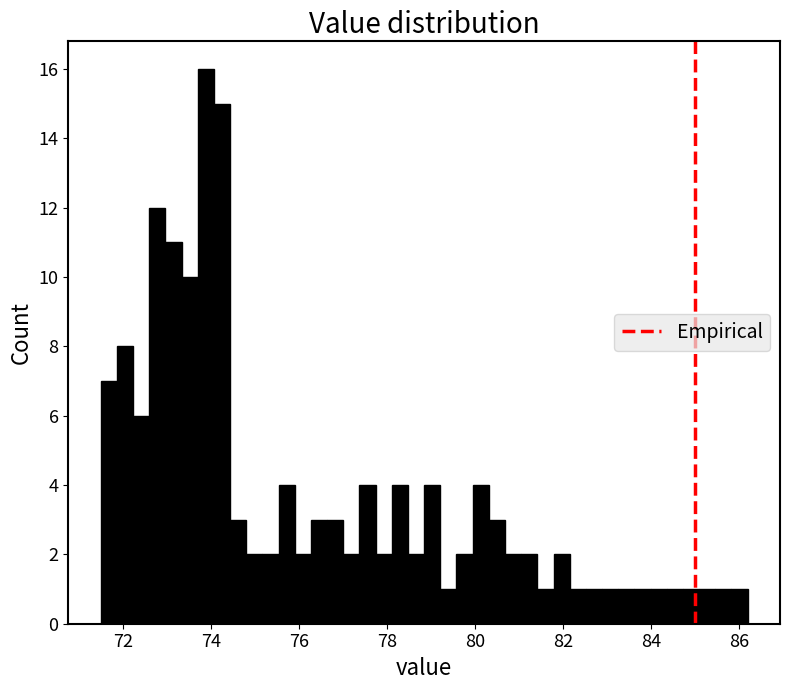

Read against the x-axis, roughly where is the centre of the tallest bar?

73.8